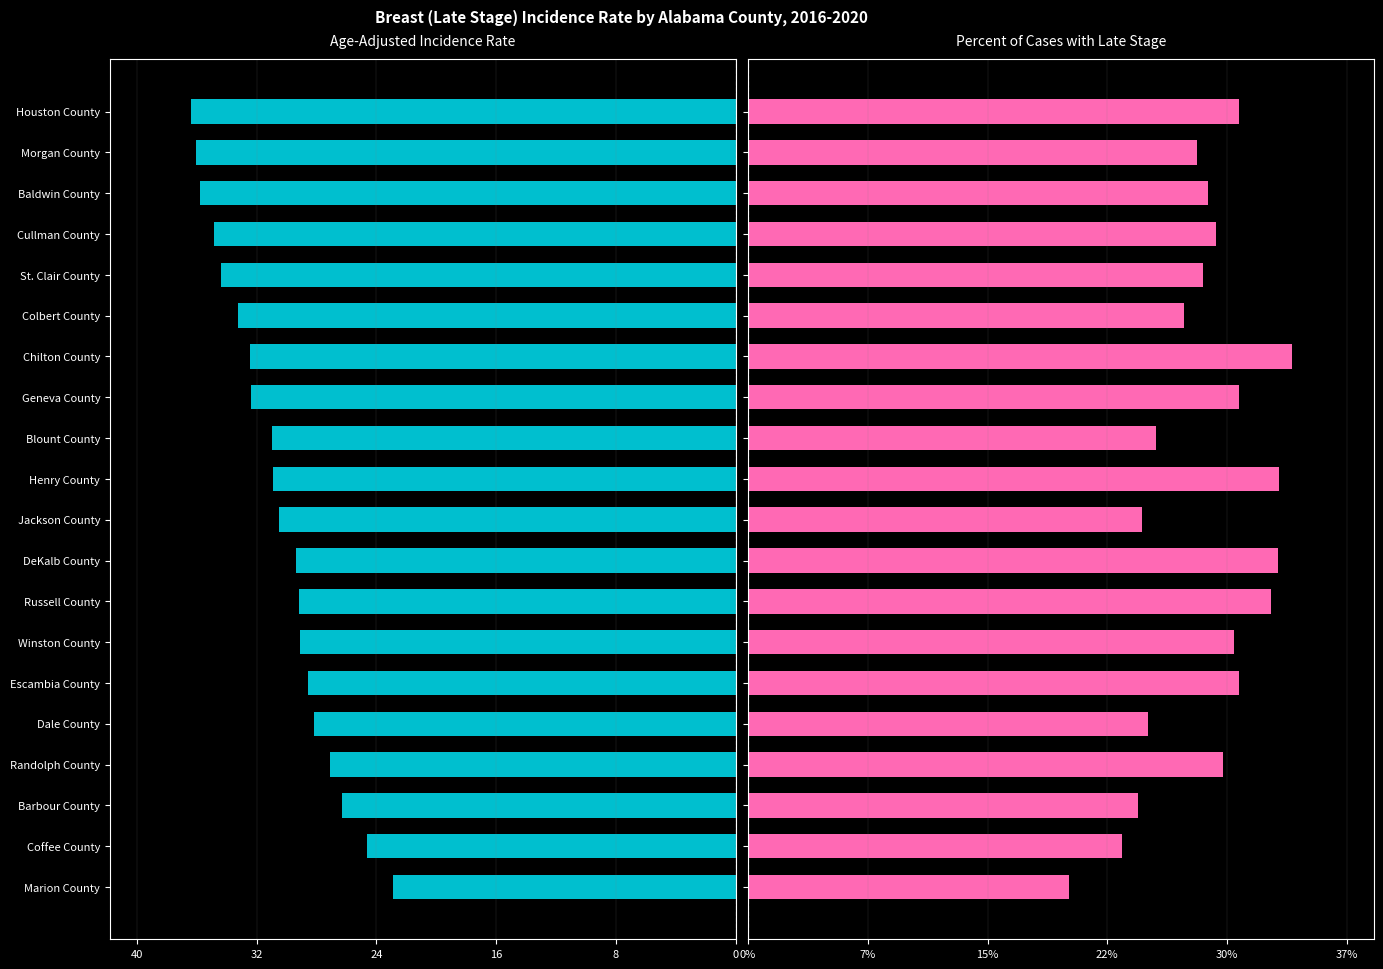

Rank the series at St. Clair County from highest to lowest value.

Percent of Cases with Late Stage, Age-Adjusted Incidence Rate